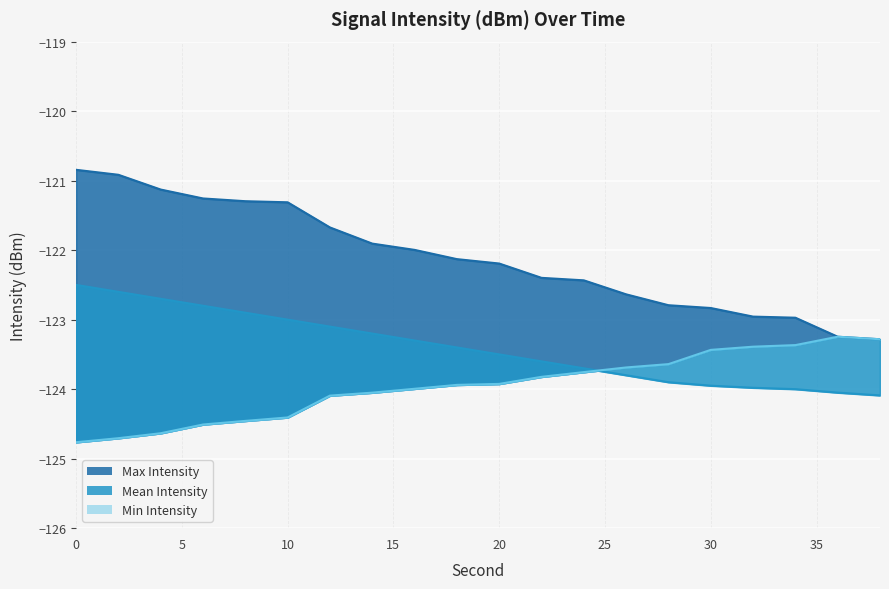

What is the difference between the Mean Intensity values at 2 and 24?

1.1